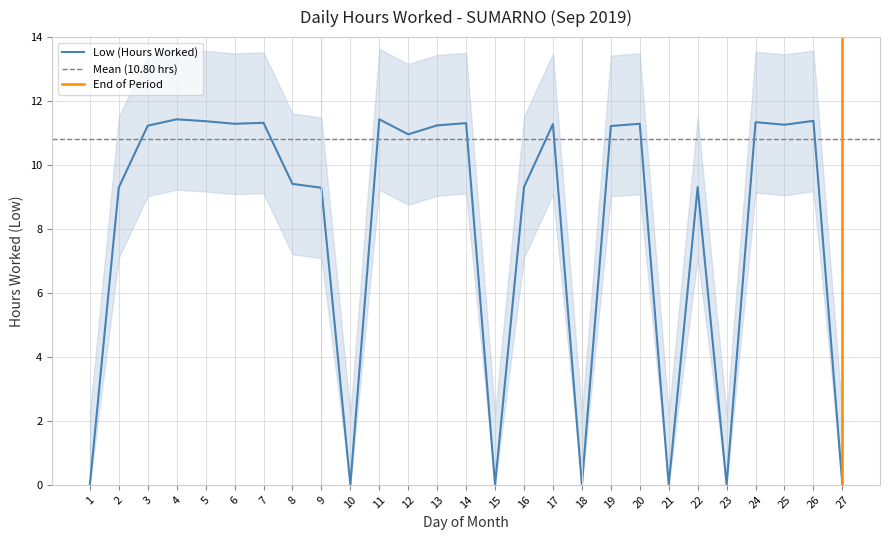

The value at 14 is 11.3. True or false?

True